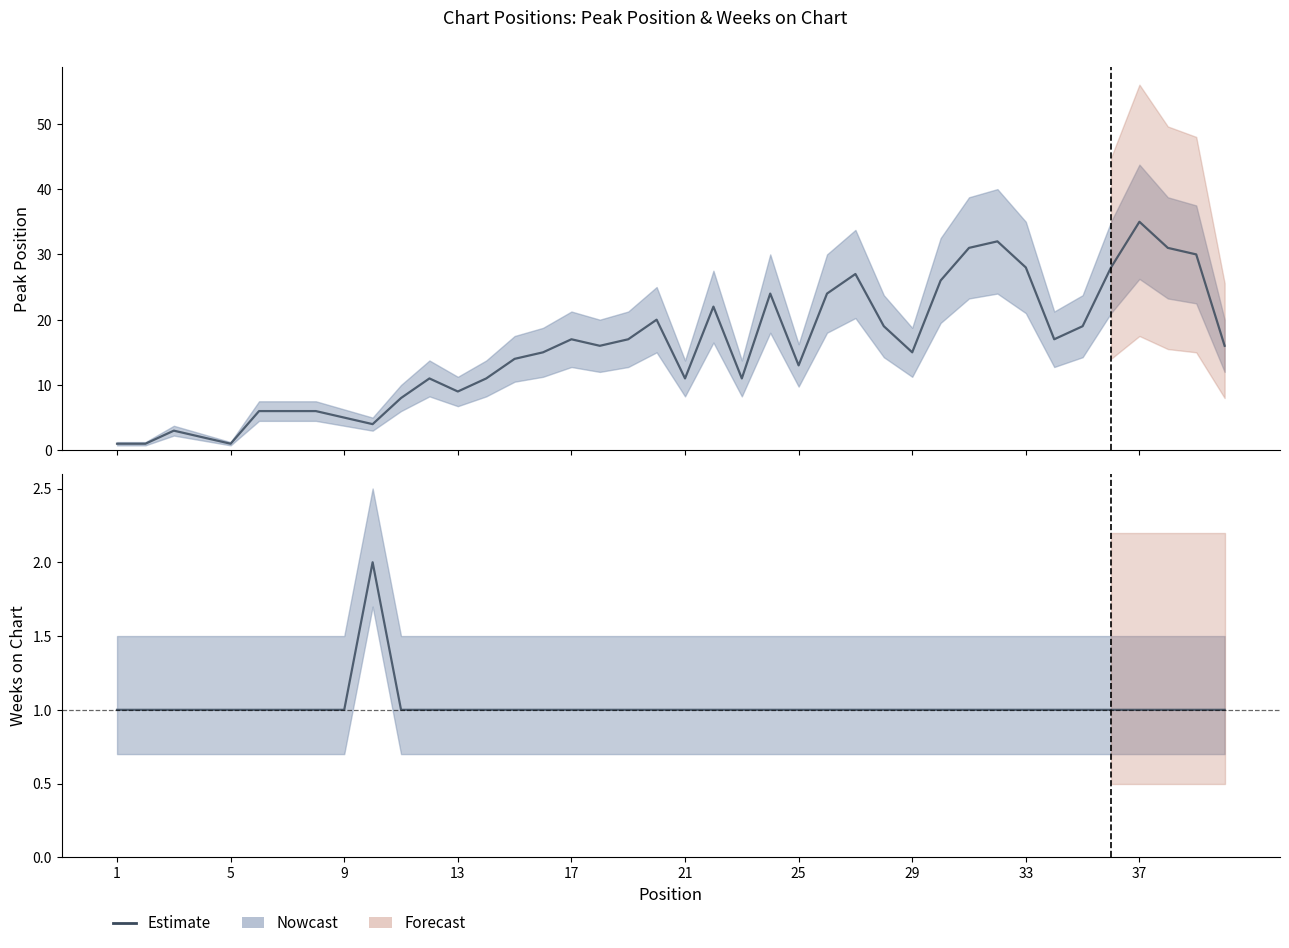

Approximately how many times larger is the value at 21 compared to 25?

1.0